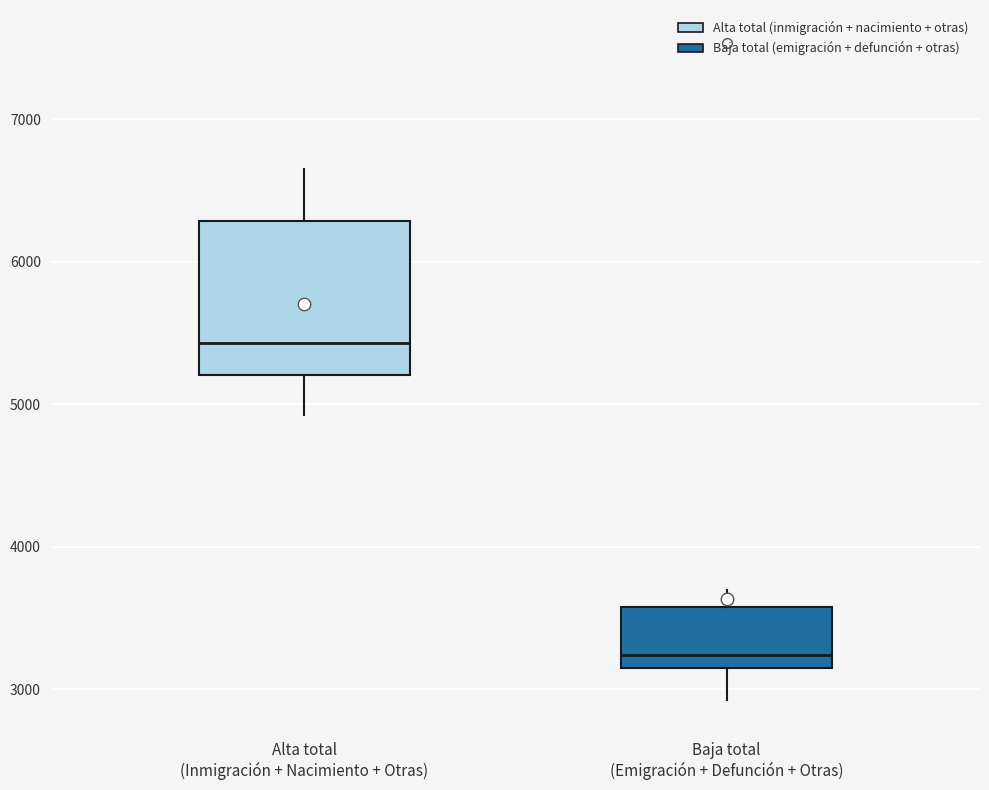

Reading left to right, transcribe this box plot: for each box, give where its median line is, the range the box spans, and where its two whiskers end, as read against the y-axis. The values are not printed on the chart, so give them approximately, as read against the axis.

Alta total (Inmigración + Nacimiento + Otras): median 5400, box 5200 to 6300, whiskers 4900 to 6600
Baja total (Emigración + Defunción + Otras): median 3200 (just above the box's lower edge), box 3200 to 3600, whiskers 2900 to 3700